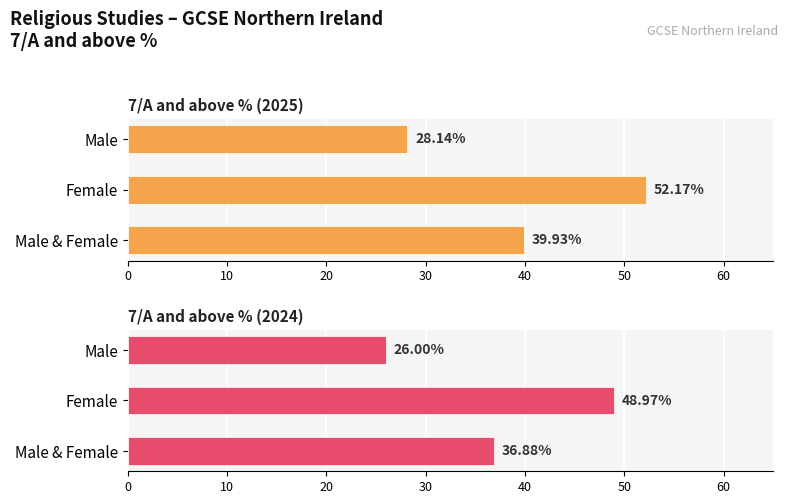

The 7/A and above % (2025) series shows 18.5 at Male. True or false?

False